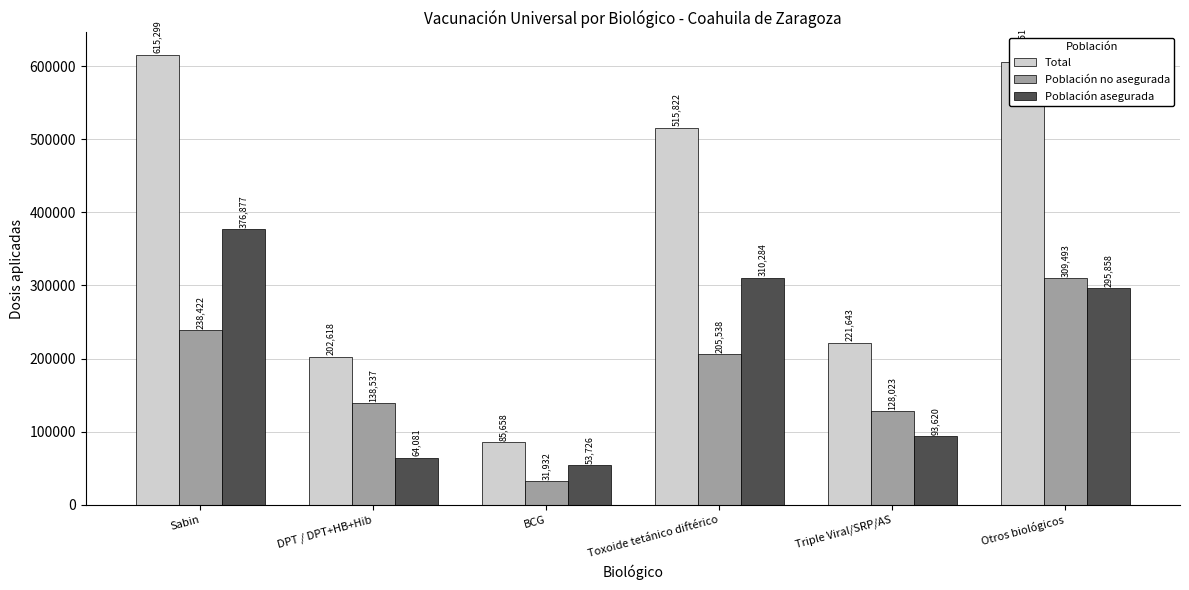

At how many categories does at least one series exceed 338568?

3